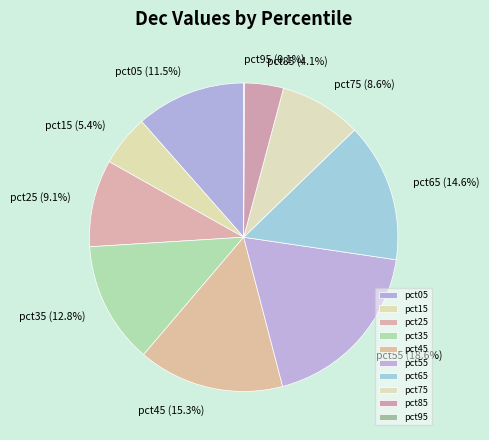

Between pct35 and pct55, which is larger?

pct55